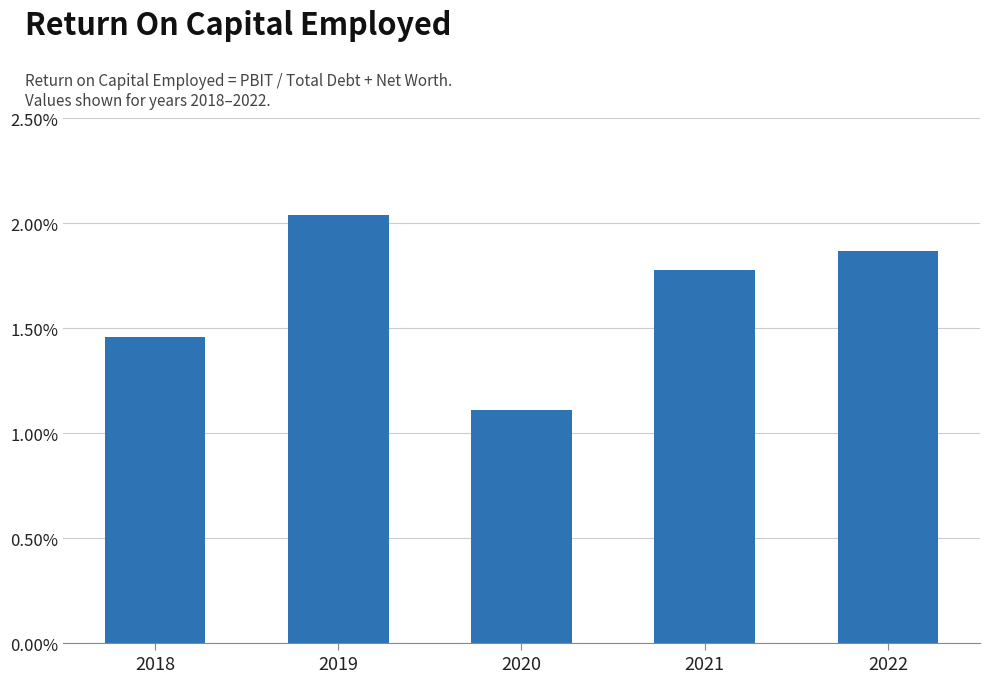

What is the sum of all values?

8.3